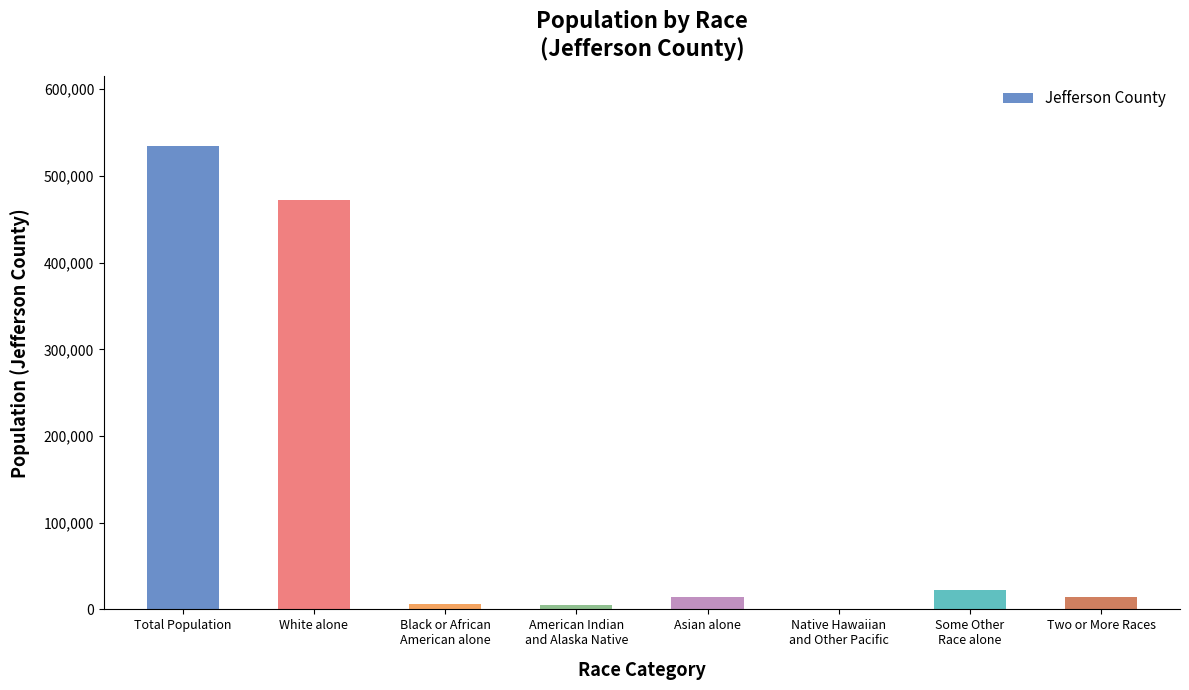

At which label is the value closest to 267500?

White alone